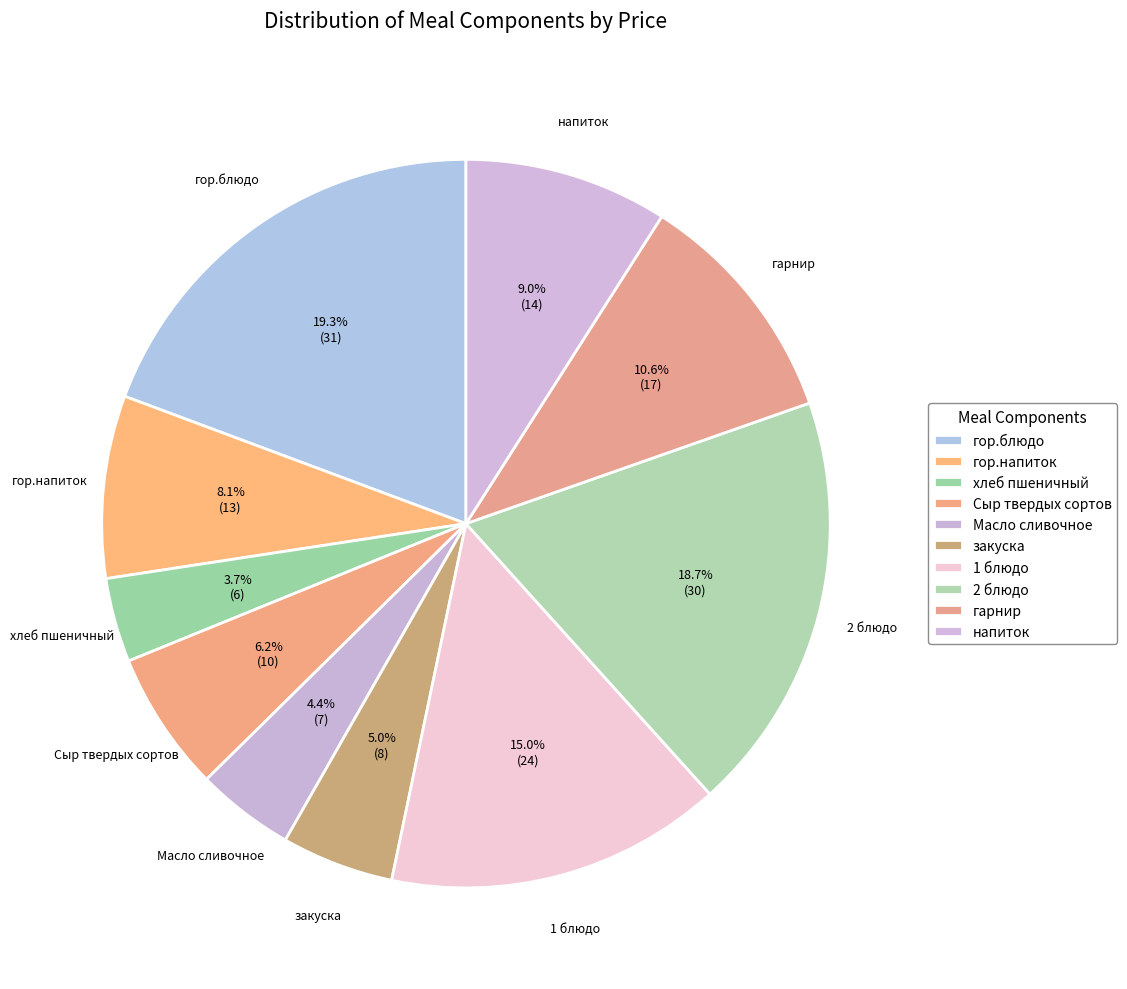

To the nearest percent, what is the average slice percentage?

10%